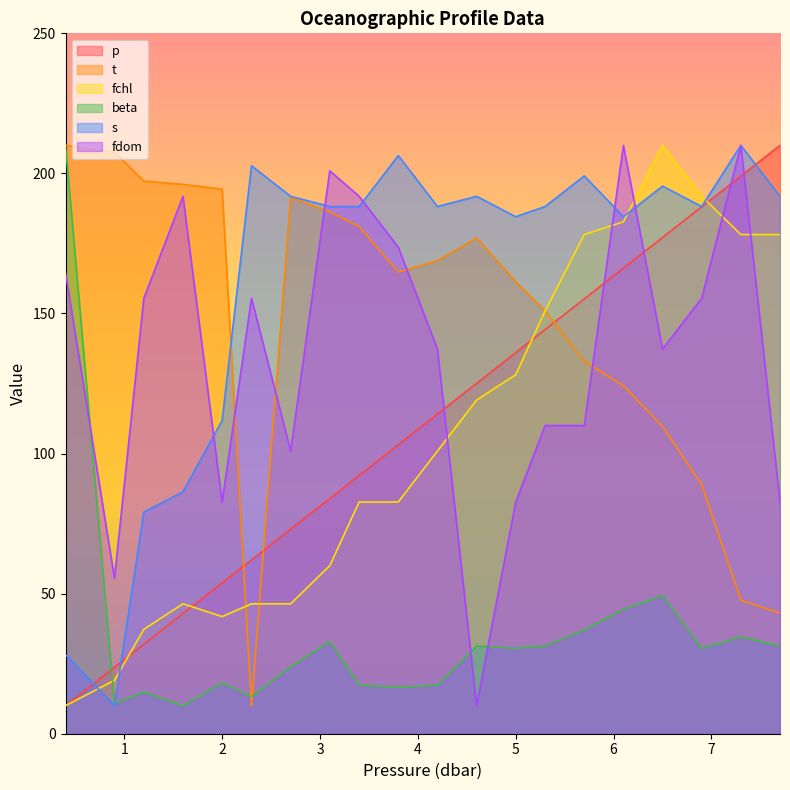

How many interior local peaks does the t series have?

2